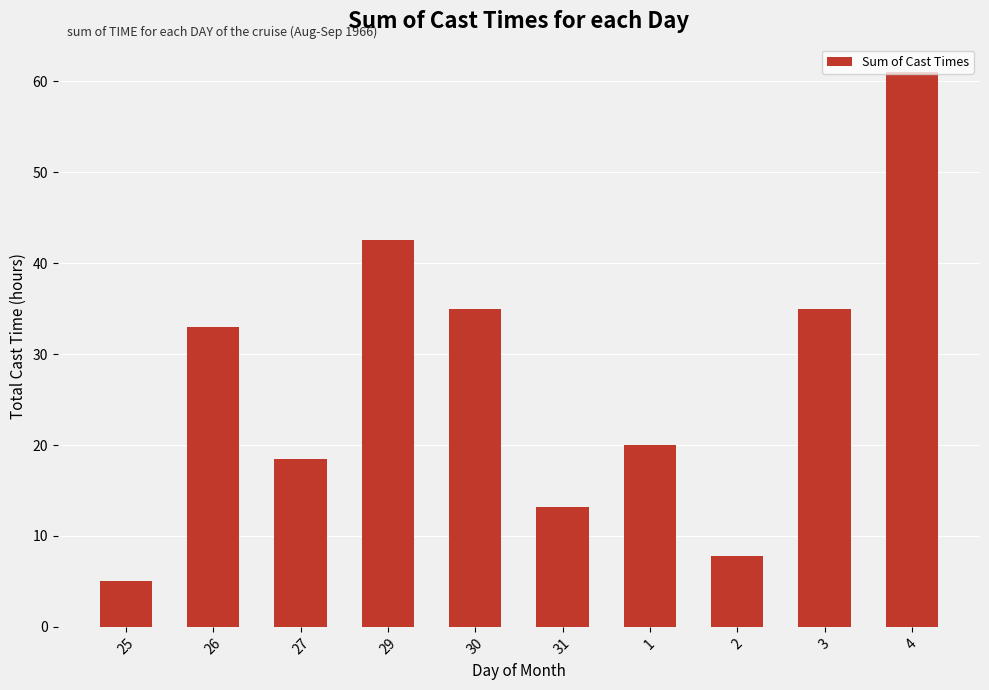

The value at 4 is 100.5. True or false?

False